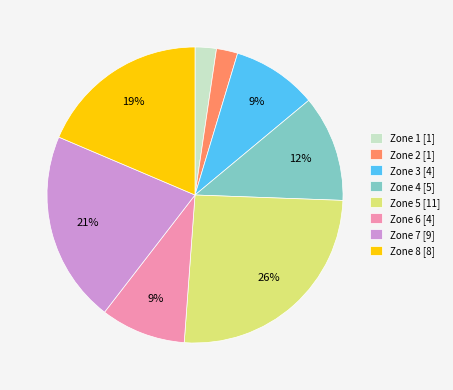

What is the ratio of the value at Zone 3 [4] to the value at Zone 8 [8]?

0.5